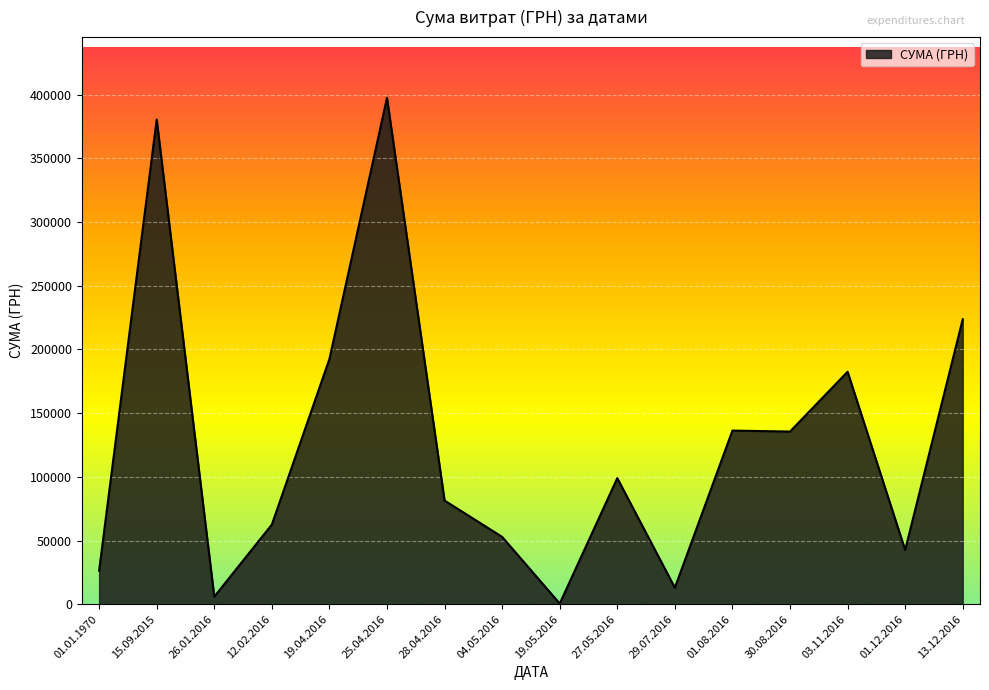

Where is the data nearest to the value 199046?

19.04.2016